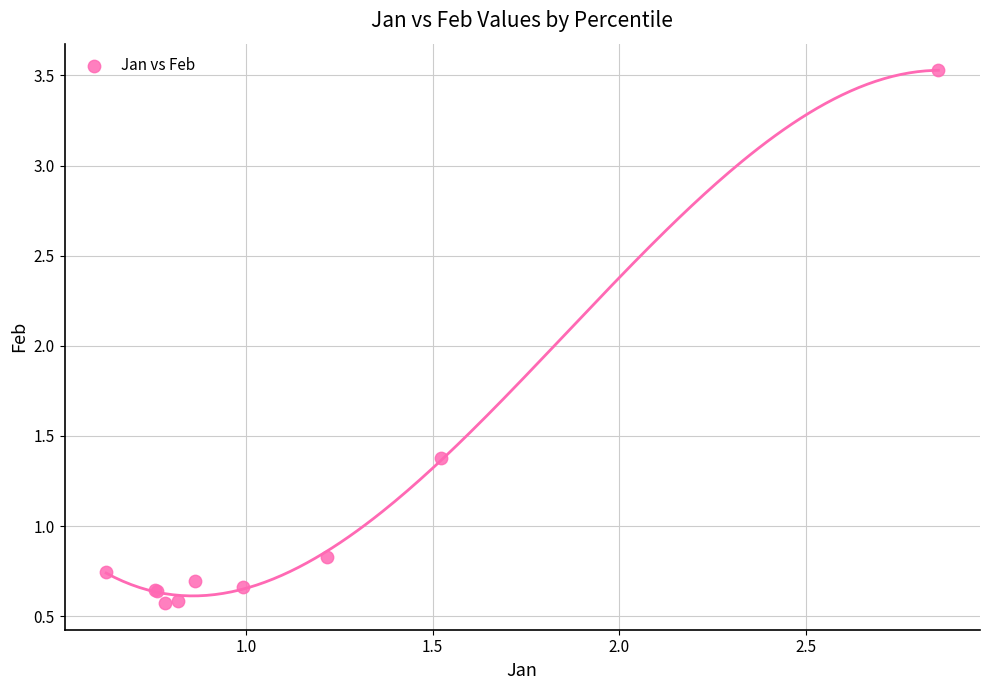

What Y value in the scatter plot is closest to 2?

1.4